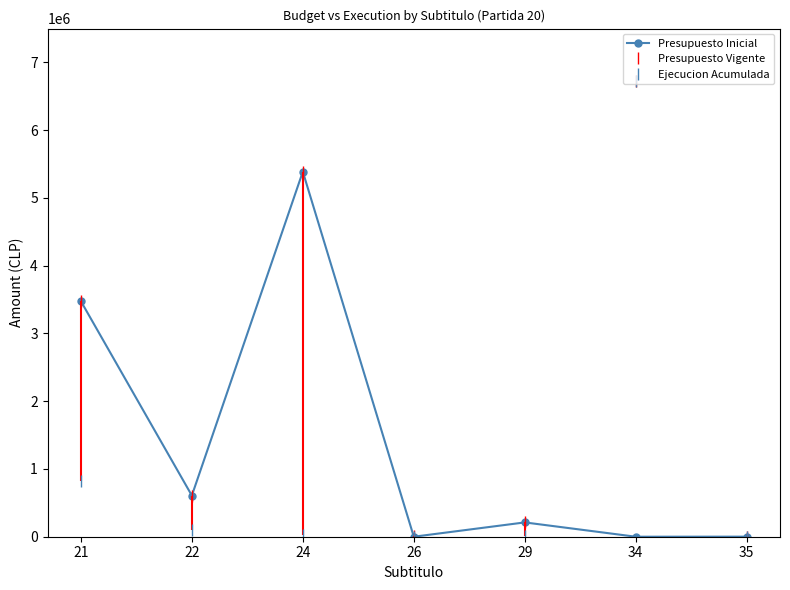

Which series has the largest total across all categories?

Presupuesto Vigente